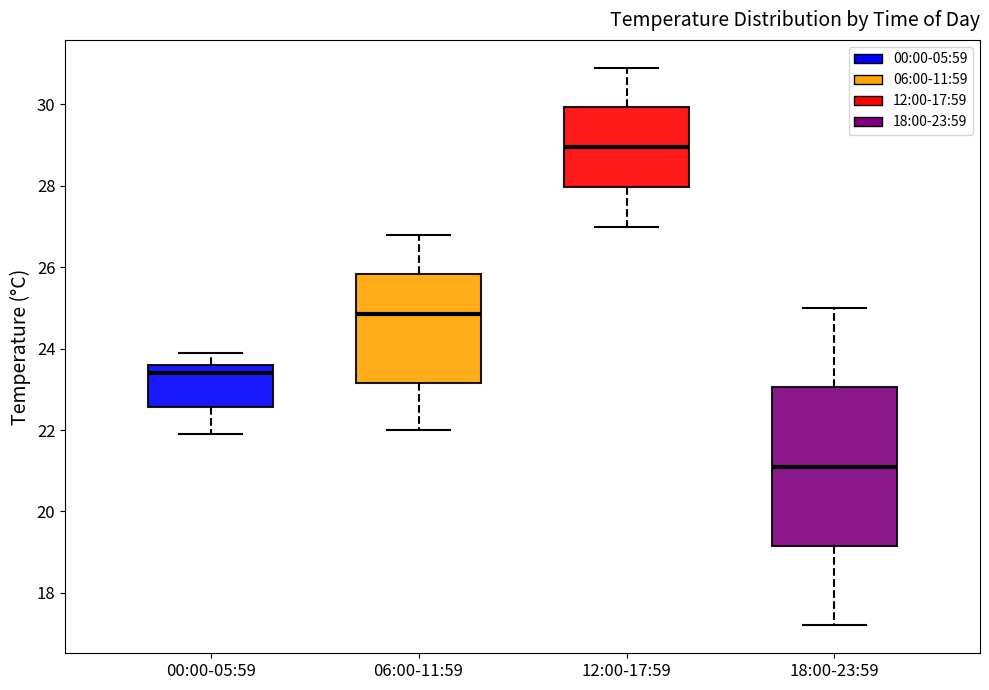

Reading left to right, read every box against the y-axis: the position of its median line, the range the box covers, and the ends of its whiskers. The values are not printed on the chart, so give them approximately, as read against the axis.

00:00-05:59: median 23.4, box 22.6 to 23.6, whiskers 22.0 to 24.0
06:00-11:59: median 24.8, box 23.2 to 25.8, whiskers 22.0 to 26.8
12:00-17:59: median 29.0, box 28.0 to 30.0, whiskers 27.0 to 31.0
18:00-23:59: median 21.2, box 19.2 to 23.0, whiskers 17.2 to 25.0